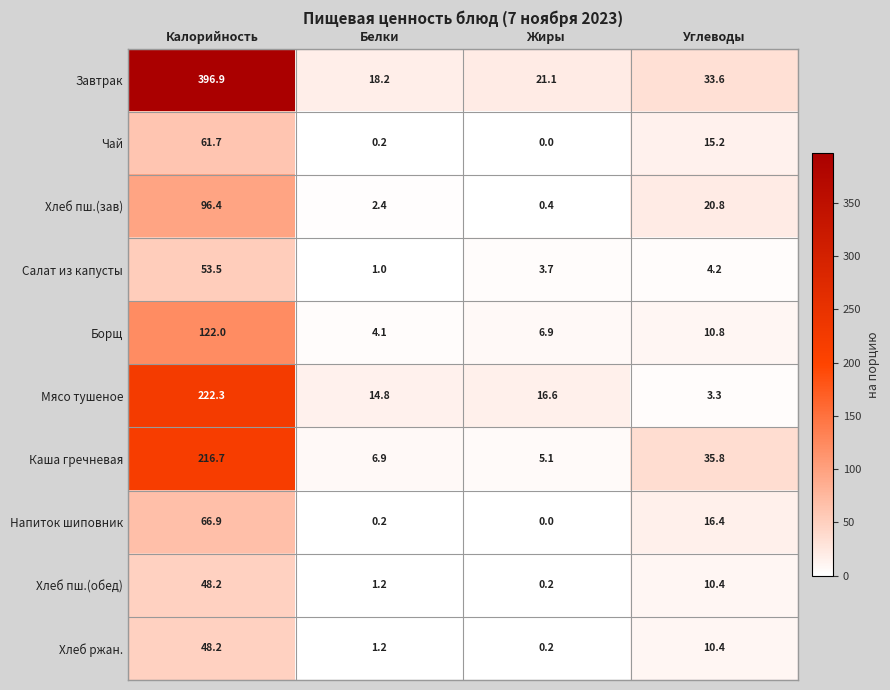

List the labels in order of Чай value, largest first.

Калорийность, Углеводы, Белки, Жиры